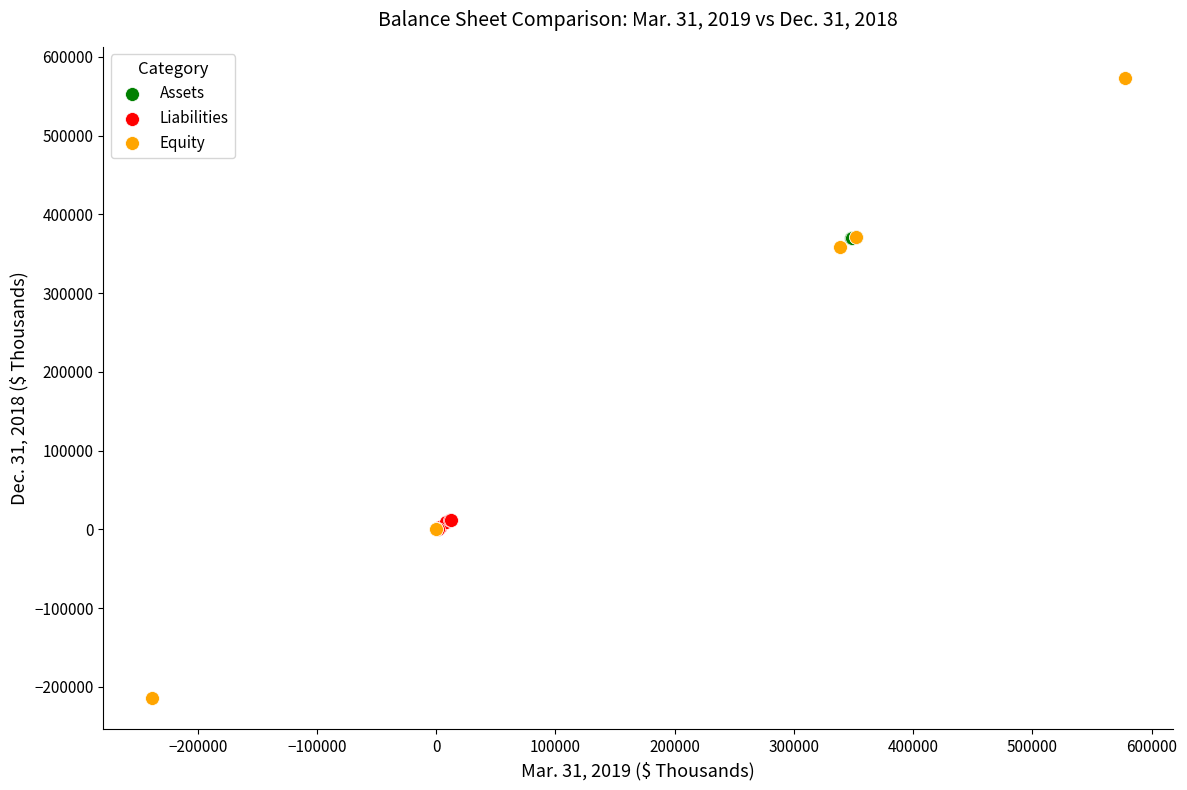

What are all the series names shown in the legend?

Assets, Liabilities, Equity